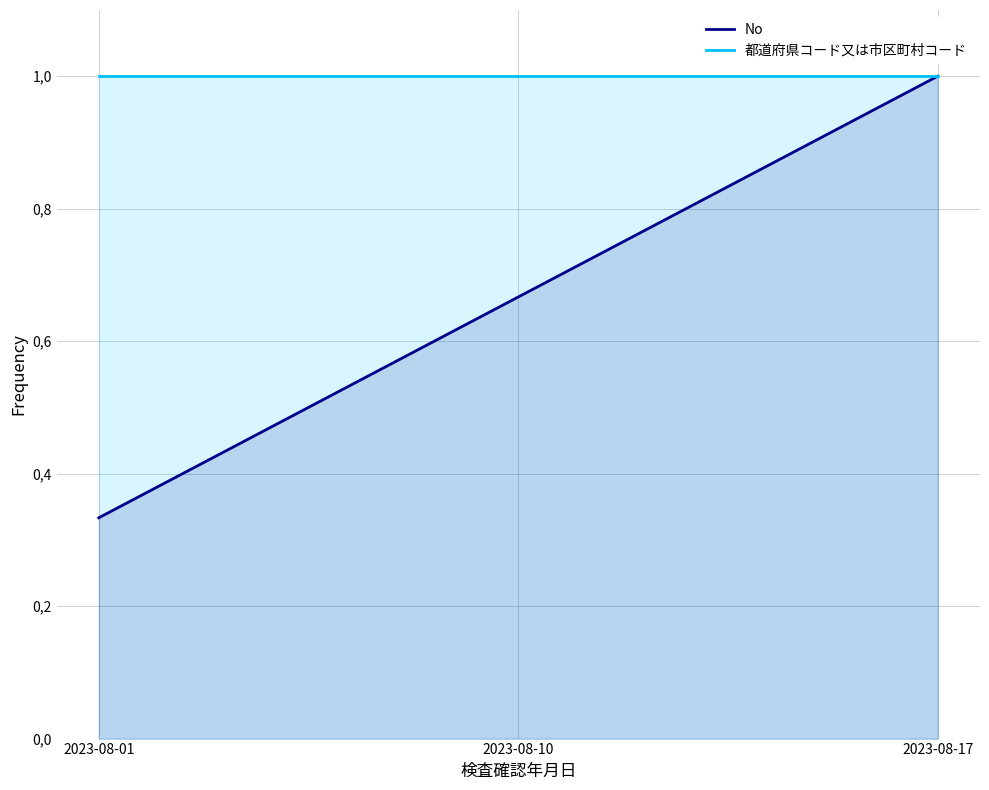

Where is No nearest to the value 0?

2023-08-01